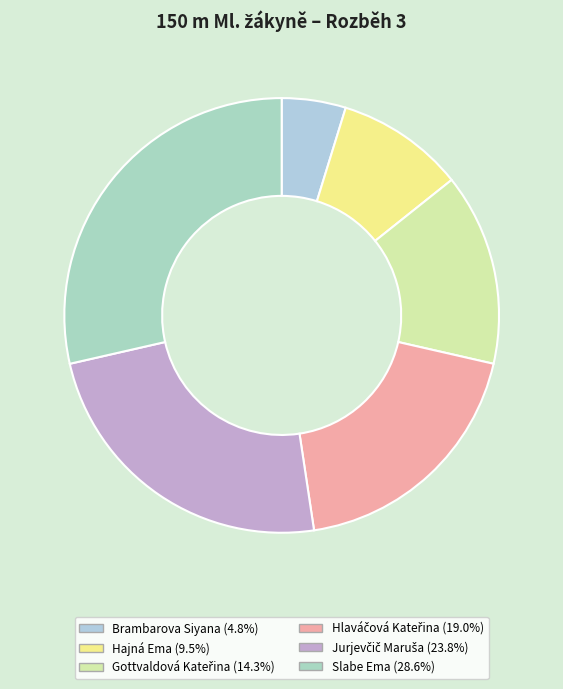

To the nearest percent, what percentage of the pie is Hlaváčová Kateřina?

19%